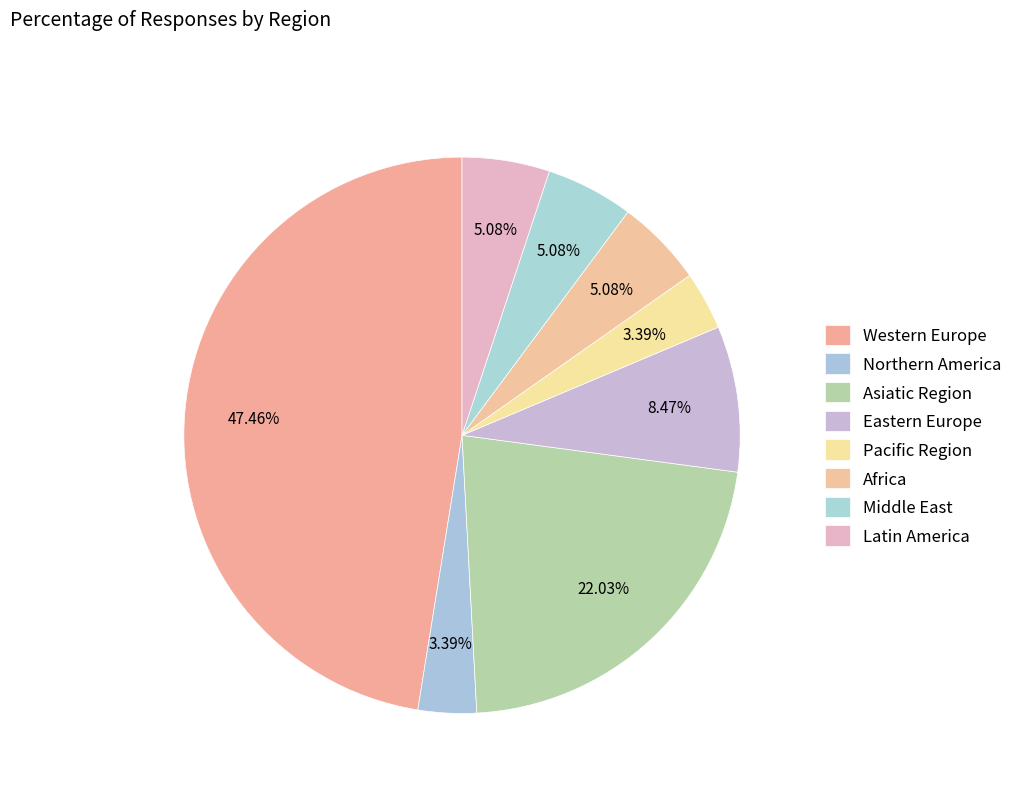

Which category has the smallest portion of the pie?

Northern America